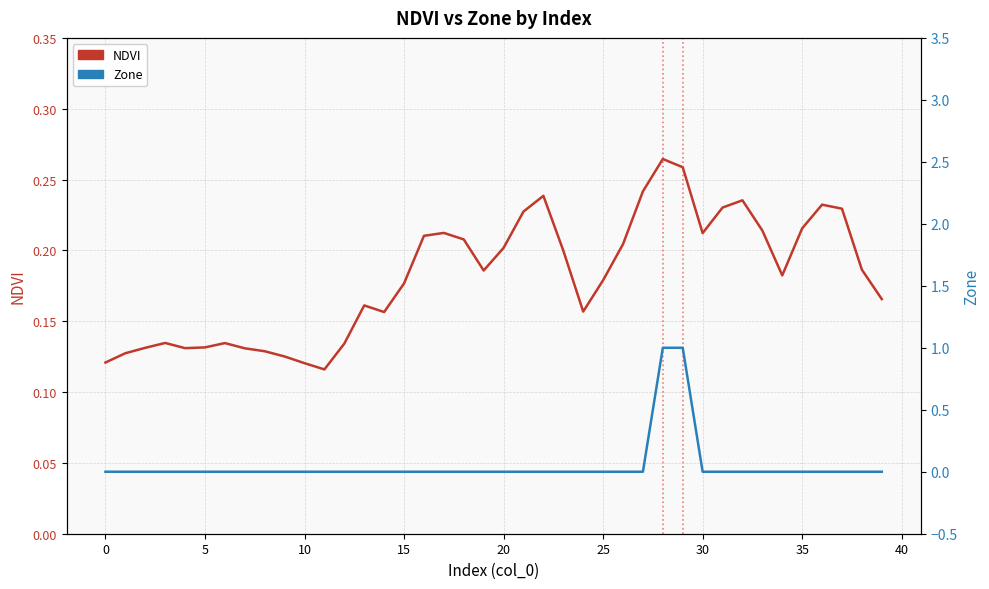

What is the value of the NDVI point at the 32nd from the left?

0.2